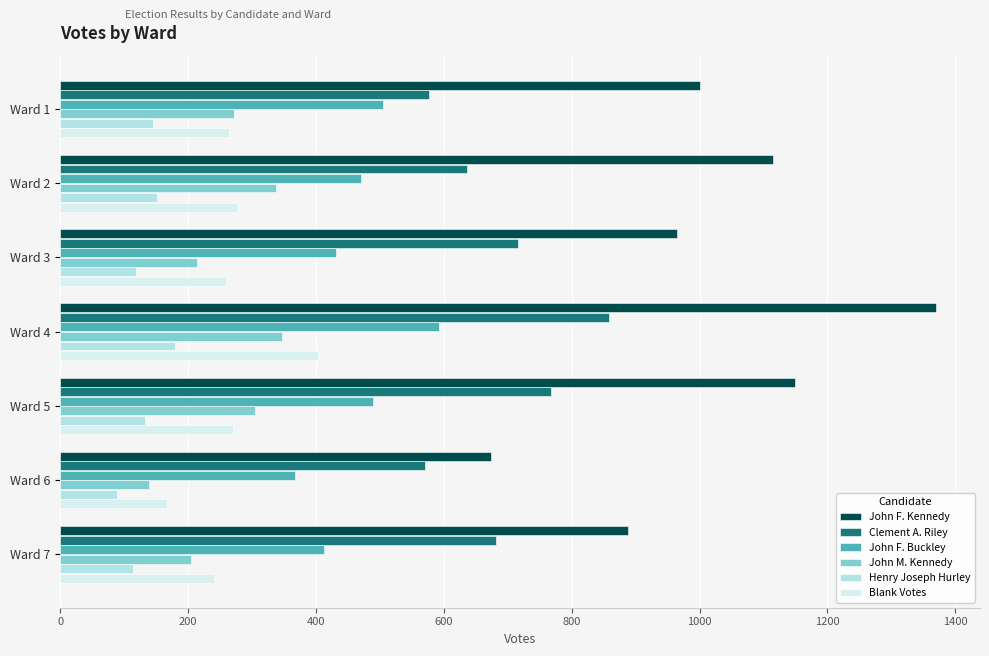

How many data points in Clement A. Riley are less than 681?

3